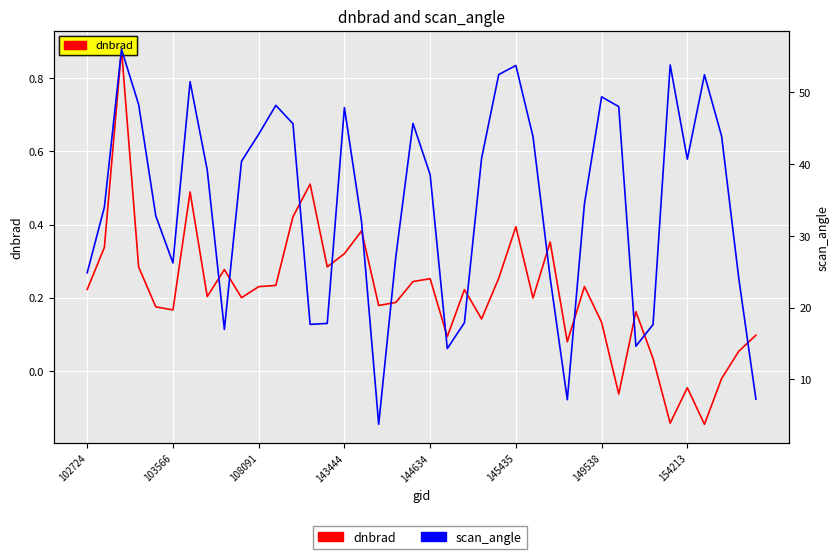

Between 14 and 15, which series saw the biggest shift?

scan_angle